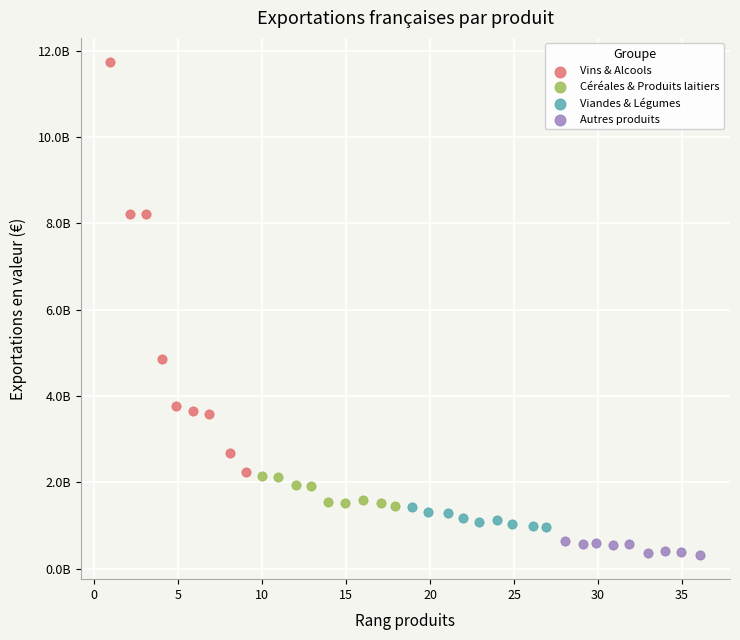

Which series reaches the minimum Y coordinate?

Autres produits